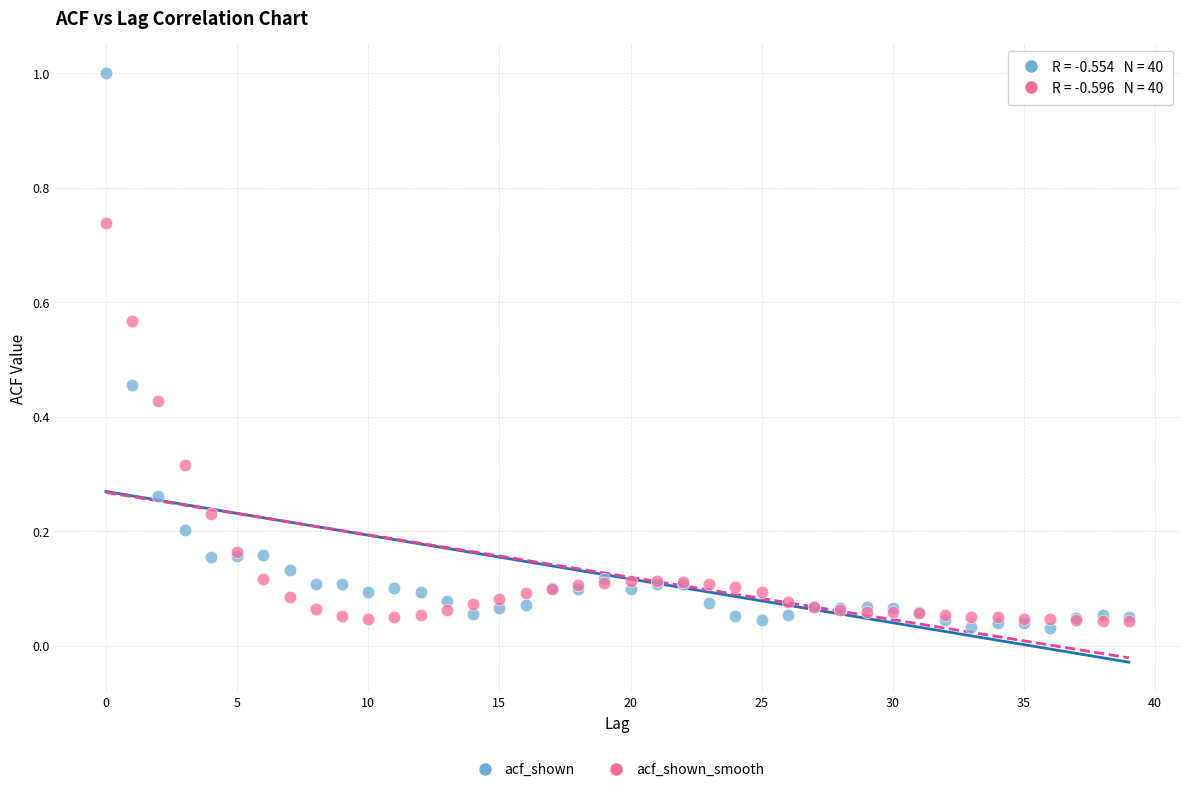

Which series reaches the maximum Y coordinate?

acf_shown